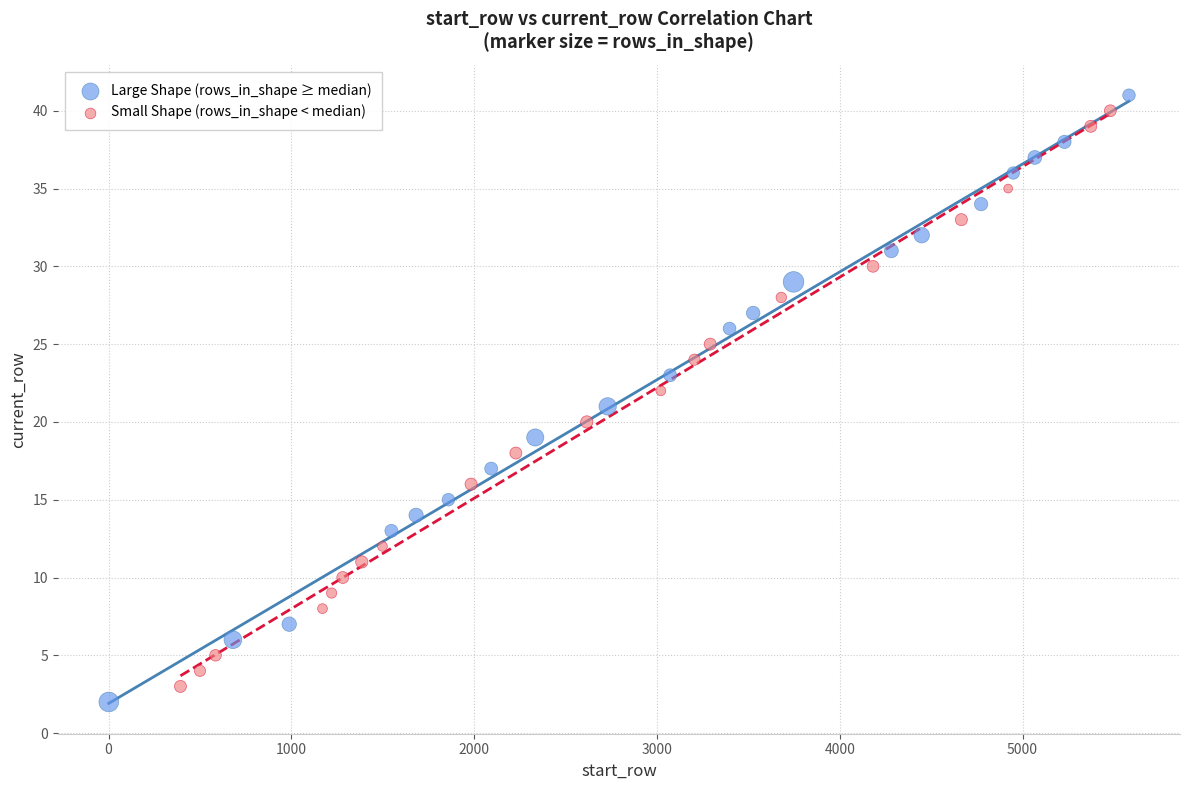

Which series has the largest Y range (max minus min)?

Large Shape (rows_in_shape ≥ median)